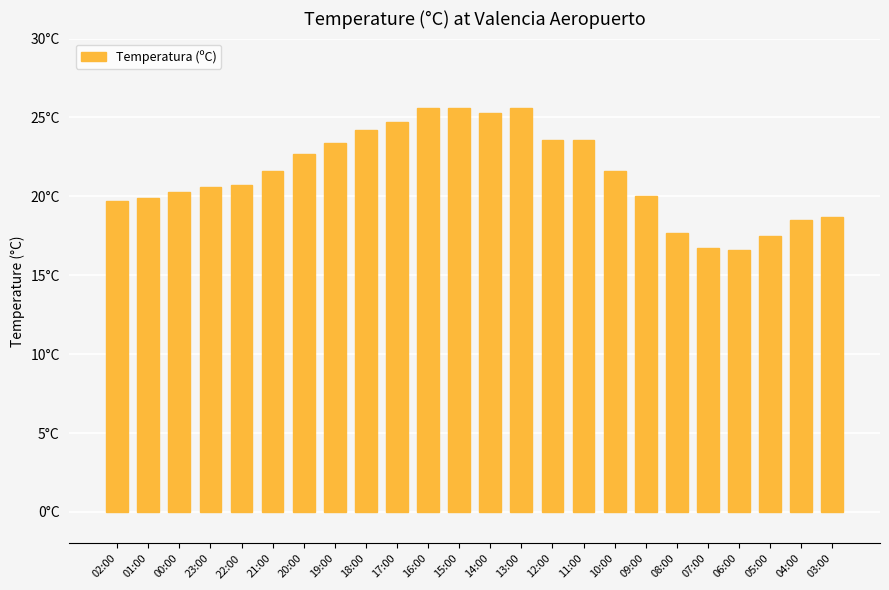

What is the label of the 6th bar from the right?

08:00